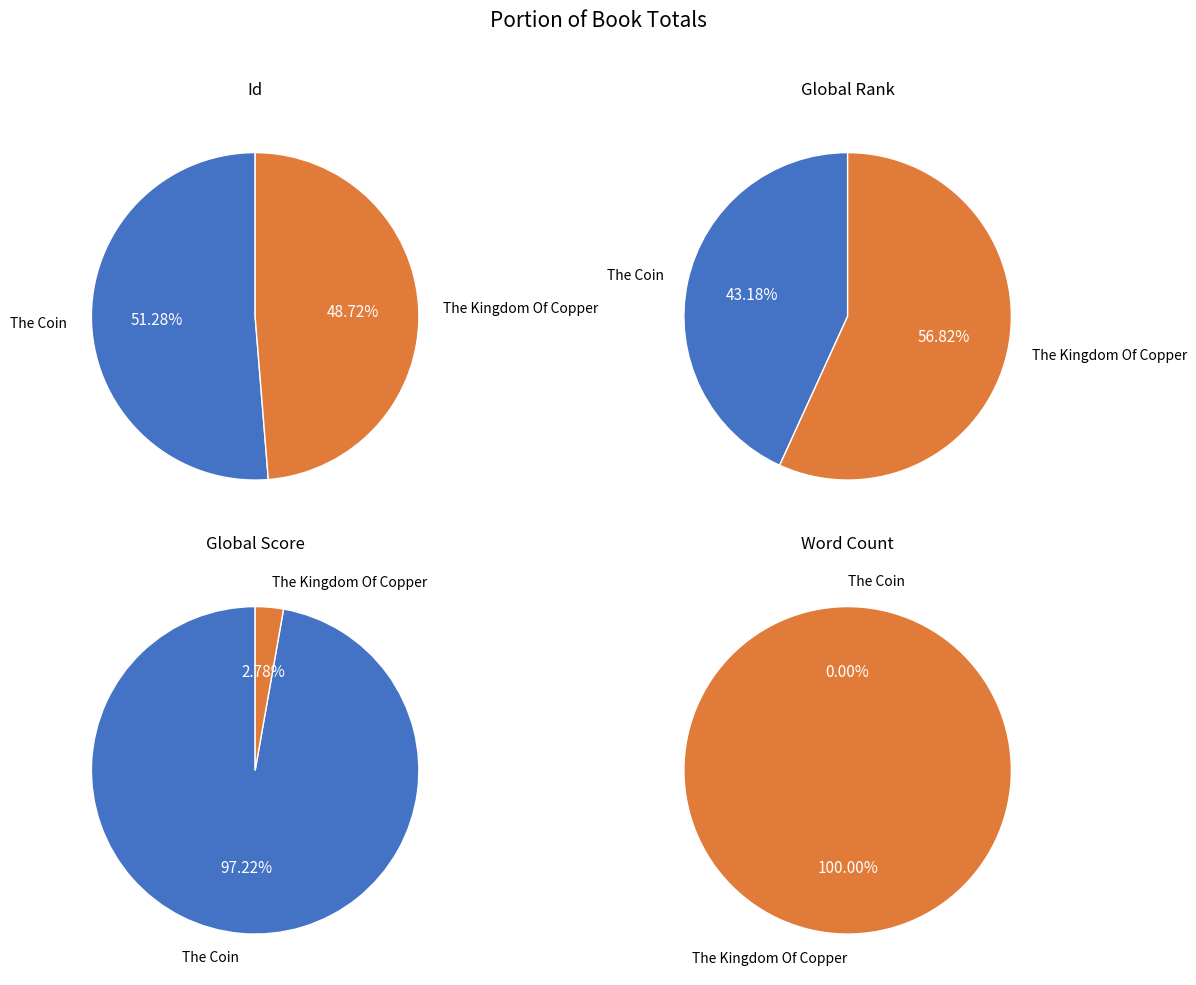

Does any single category account for the majority?

Yes